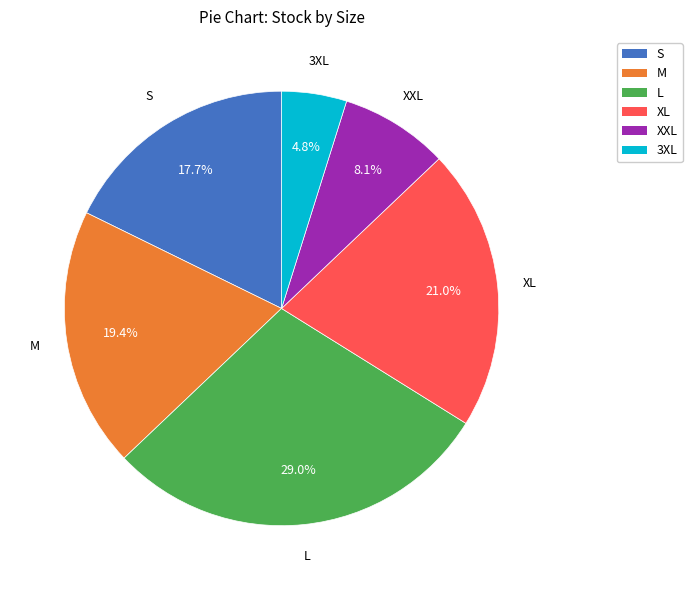

Rank the categories by value from lowest to highest.

3XL, XXL, S, M, XL, L